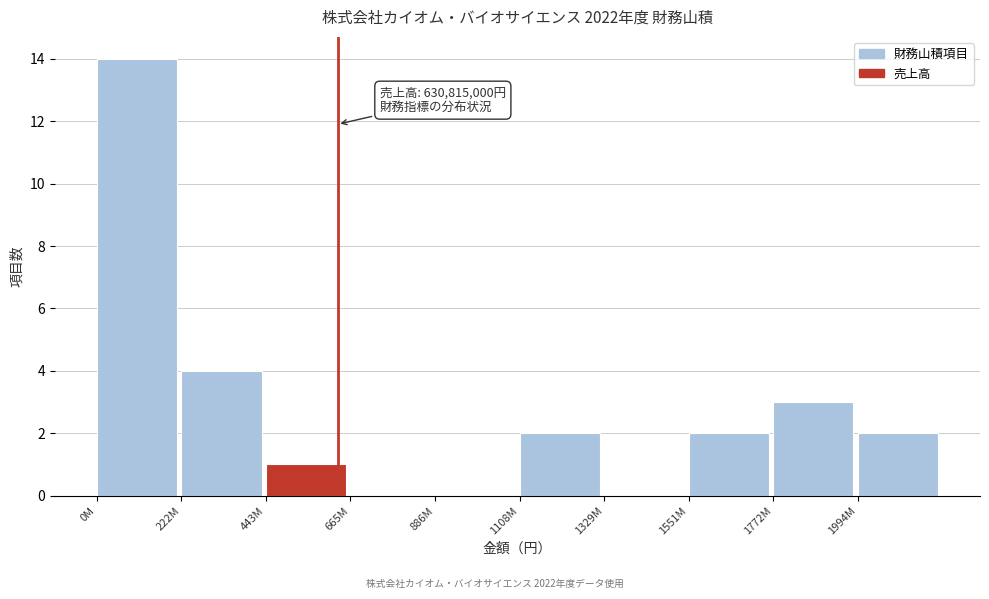

Reading left to right, transcribe all the data shown in this chart.

0M=14	222M=4	443M=1	665M=0	886M=0	1108M=2	1329M=0	1551M=2	1772M=3	1994M=2